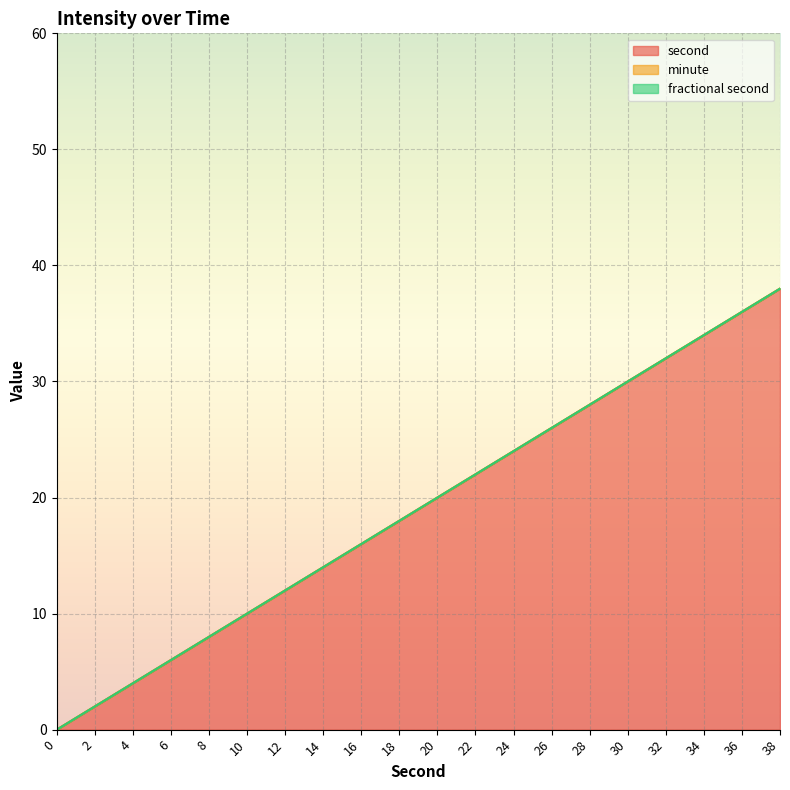

True or false: fractional second and second intersect in this chart.

False